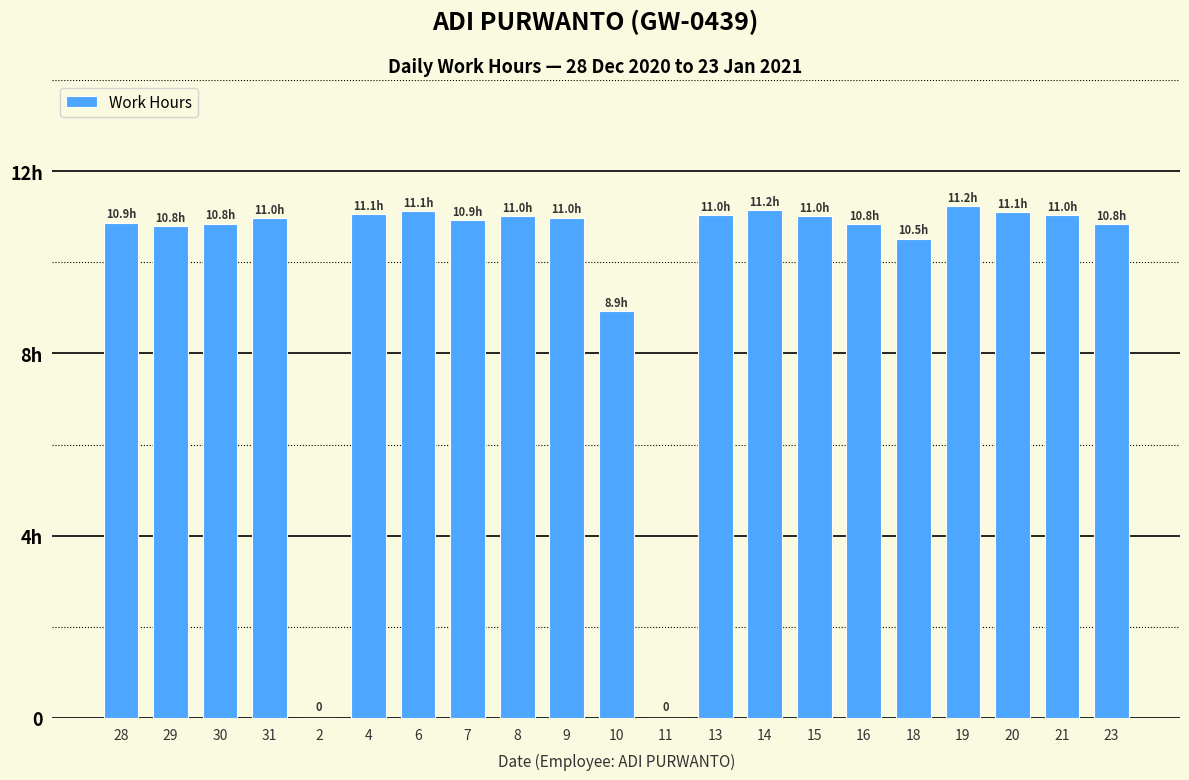

What is the sum of all values?

206.3